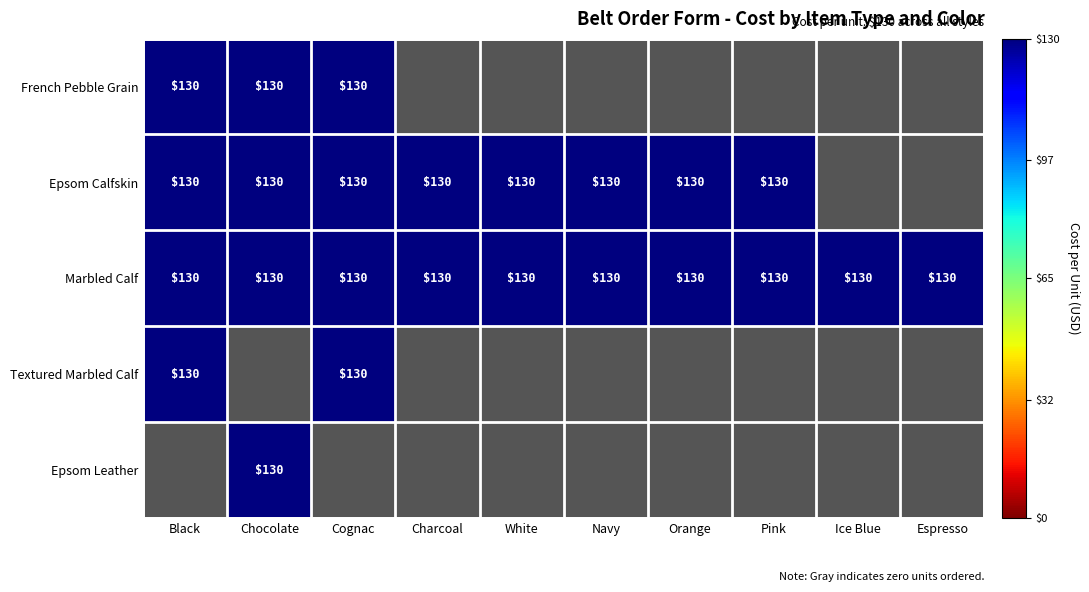

At how many categories does at least one series exceed 52?

10